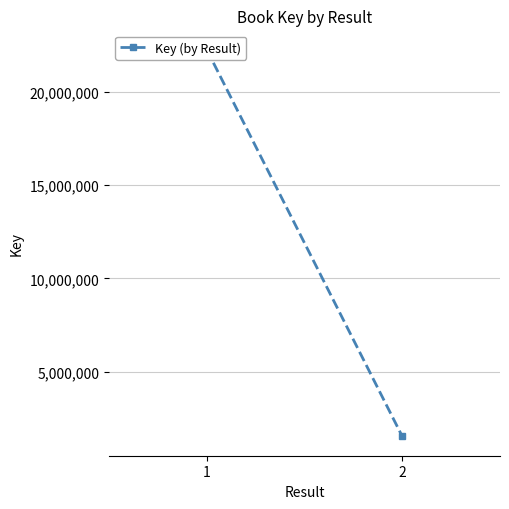

What is the average value?

11894560